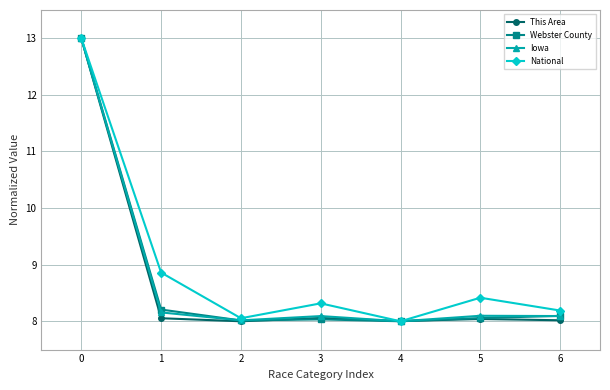

Between 1 and 3, which series saw the biggest shift?

National